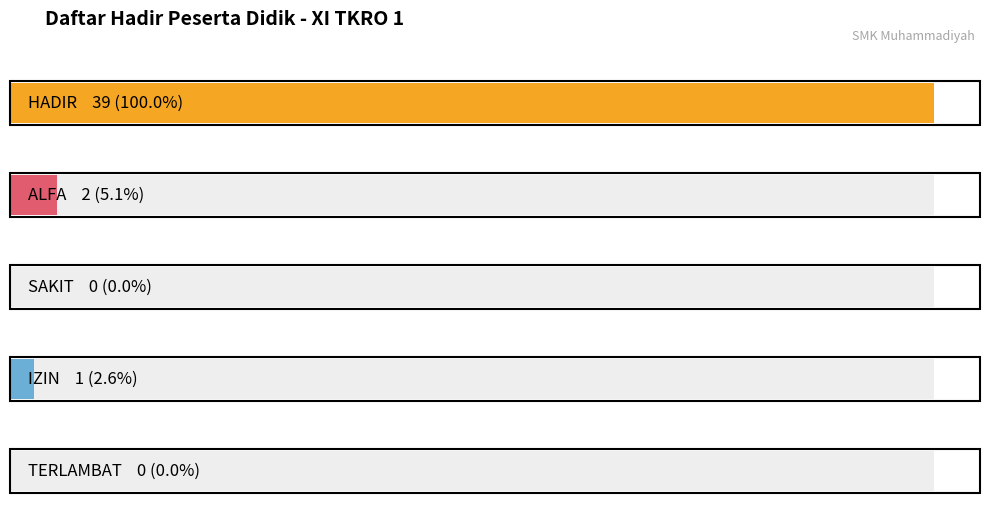

Which series has the largest total across all categories?

HADIR